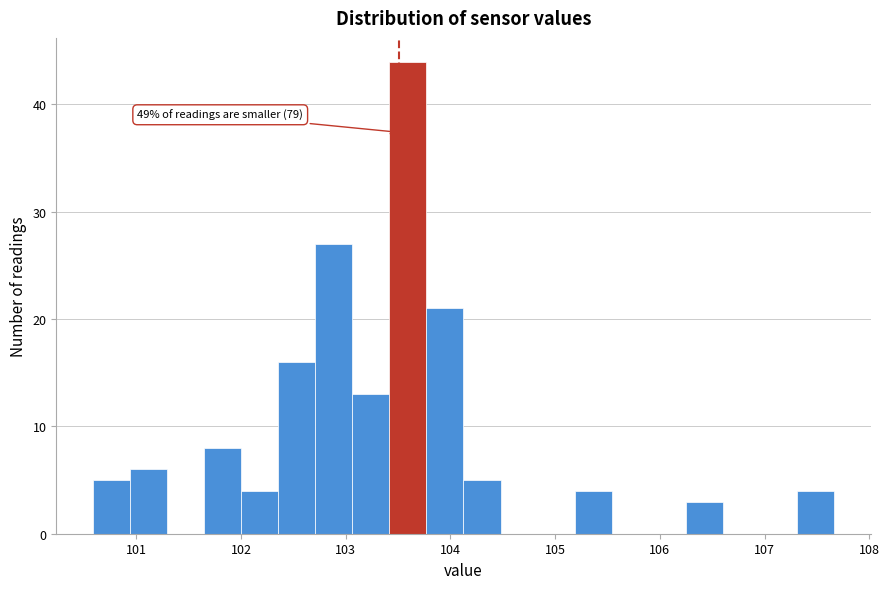

Read against the x-axis, roughly where is the centre of the tallest bar?

103.6